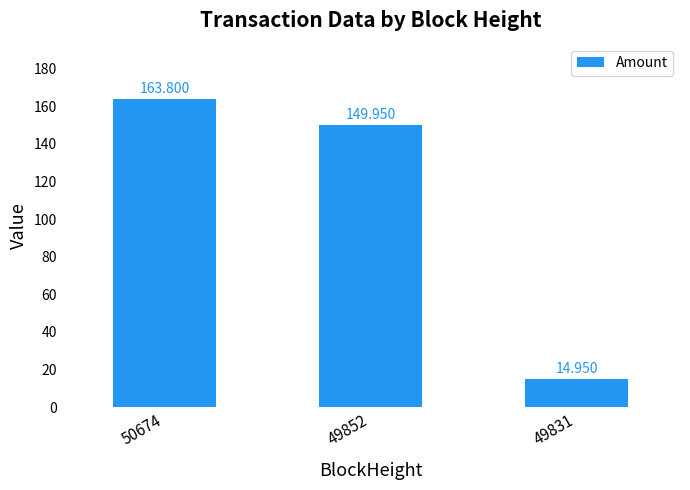

How many data points are less than 149?

1